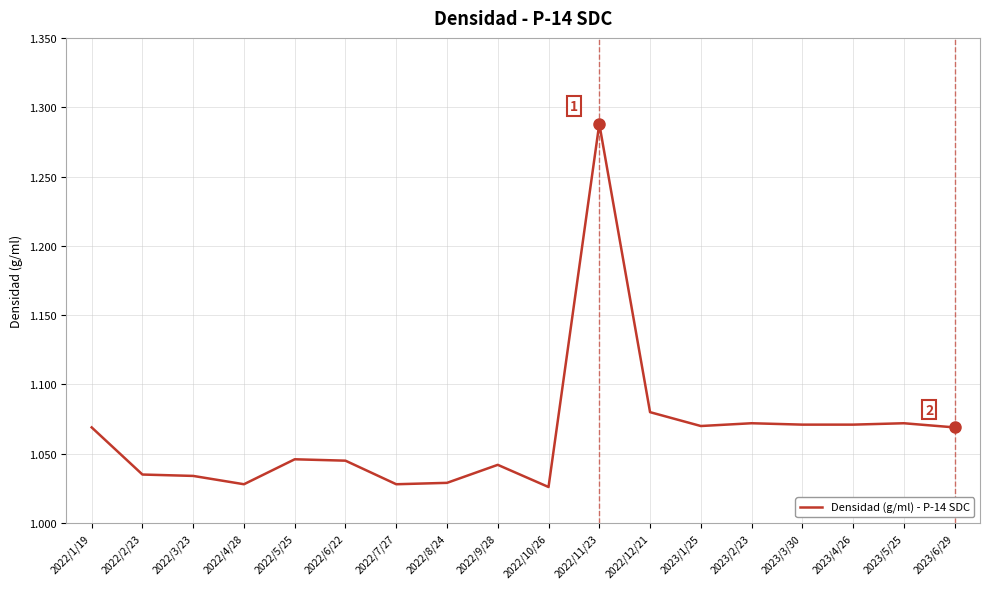

What is the difference between the maximum and minimum values?

0.3